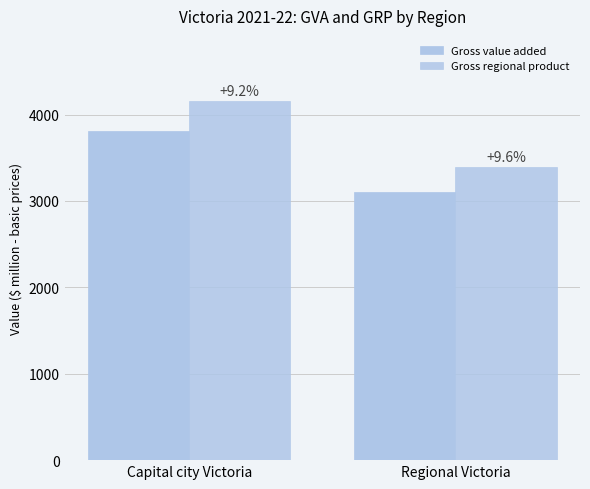

Reading right to left, transcribe all the data shown in this chart.

Gross value added: Regional Victoria=3098.4	Capital city Victoria=3812.4
Gross regional product: Regional Victoria=3395.0	Capital city Victoria=4161.6